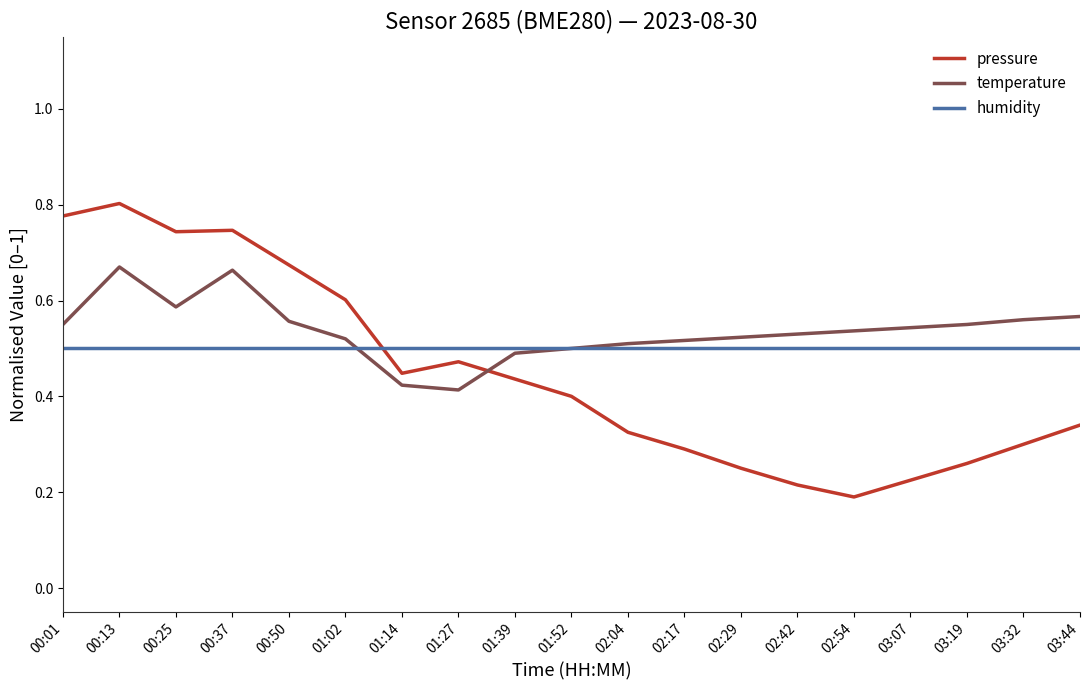

The value of humidity at 01:52 is 0.5. True or false?

True